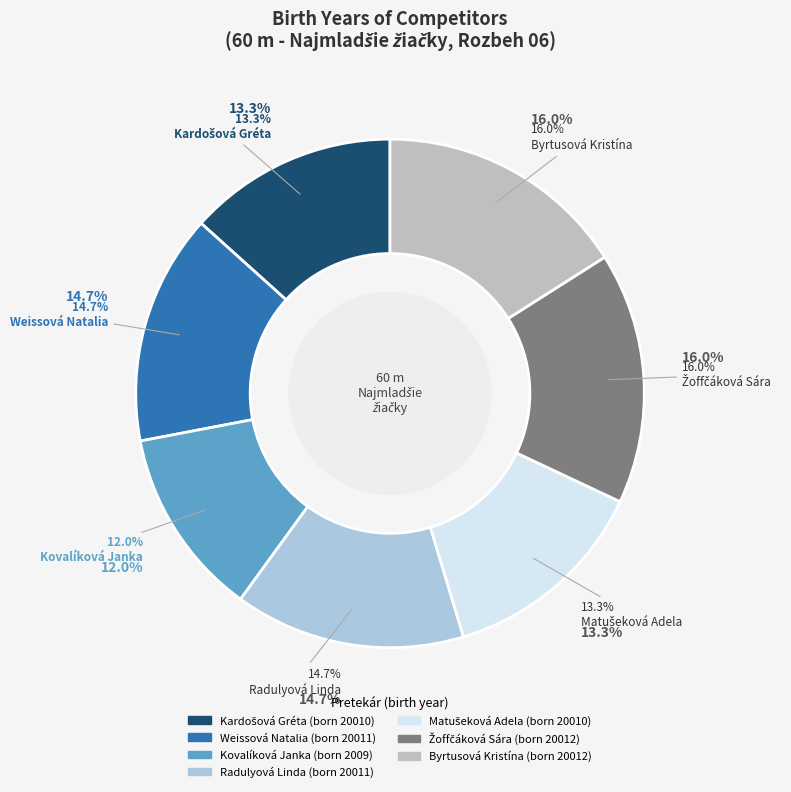

Does Kovalíková Janka represent more than half of the total?

No